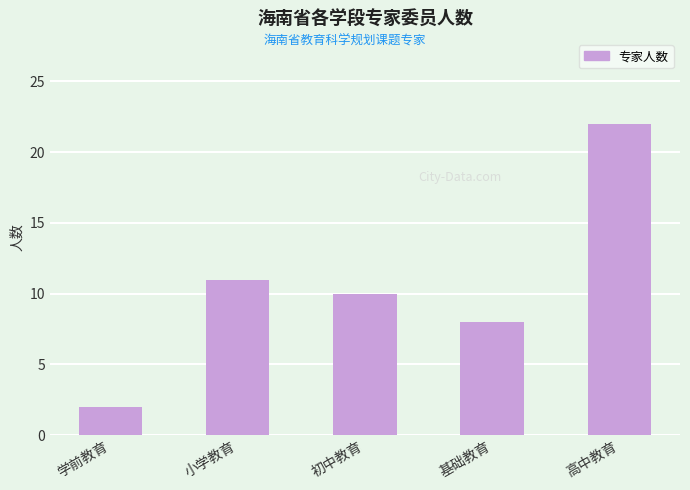

What is the label of the 4th bar from the right?

小学教育